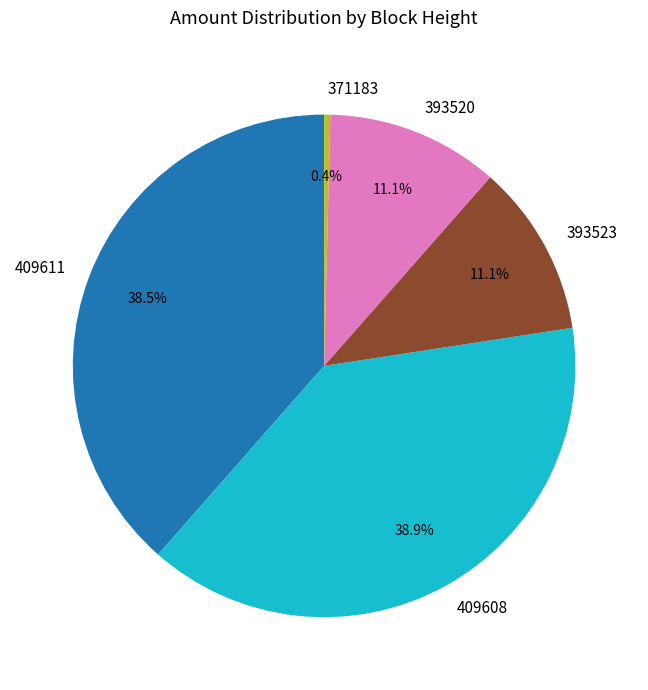

Which slice is the smallest?

371183